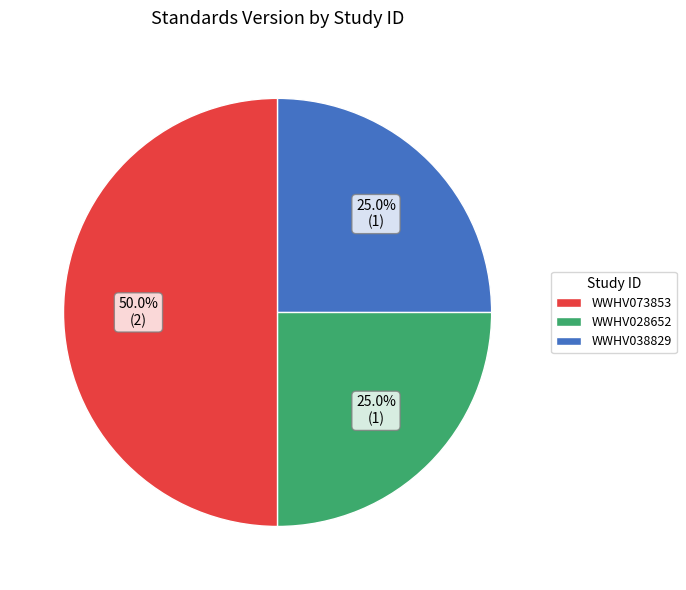

What percentage is the WWHV073853 slice, to the nearest percent?

50%